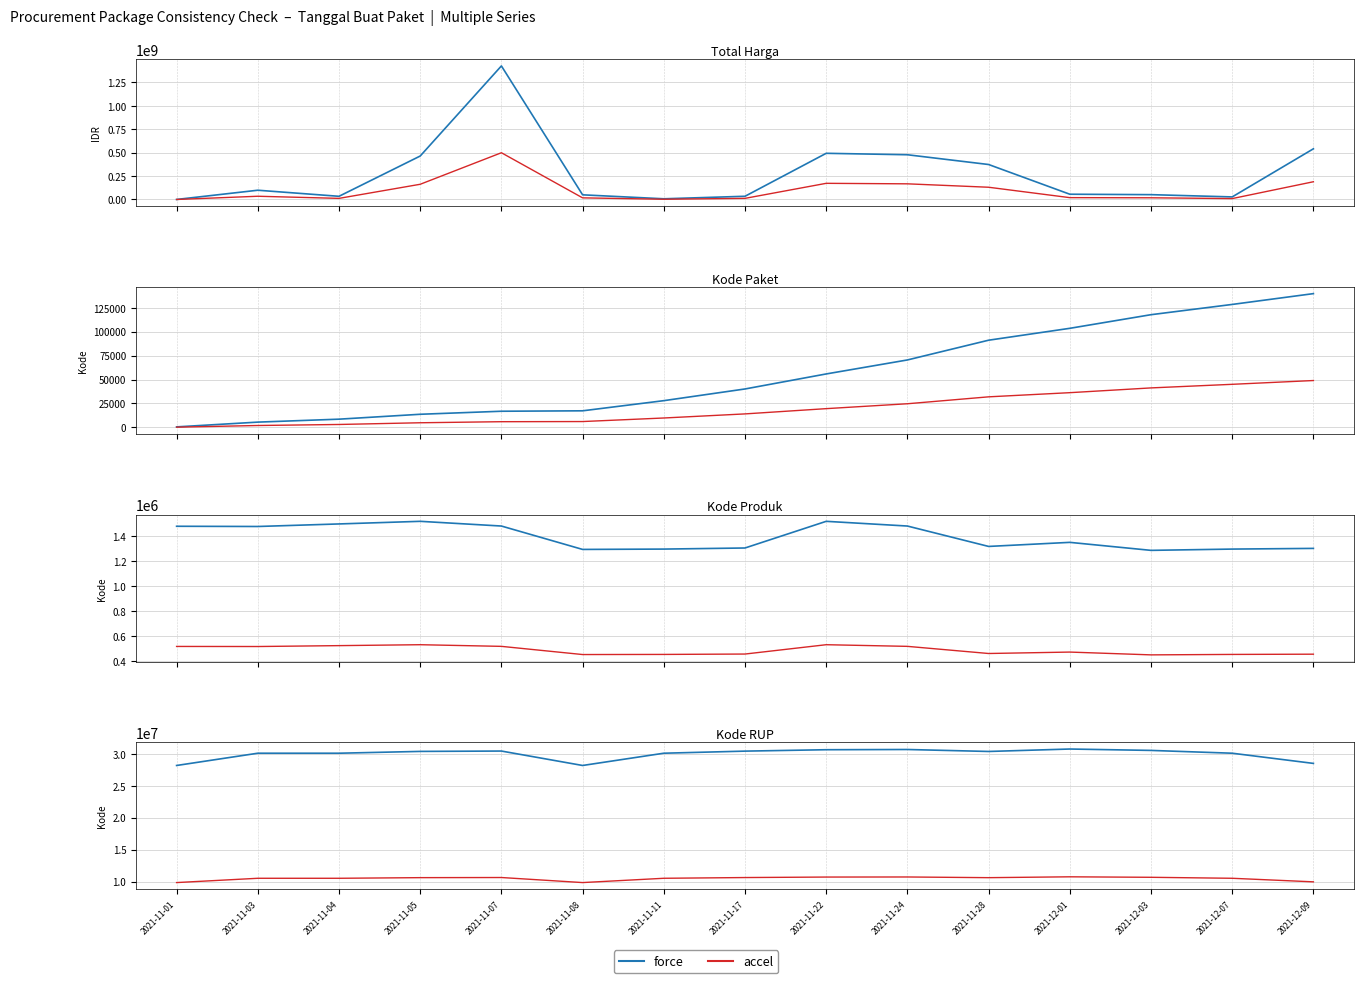

The value of accel at 2021-12-03 is 10684597.3. True or false?

True